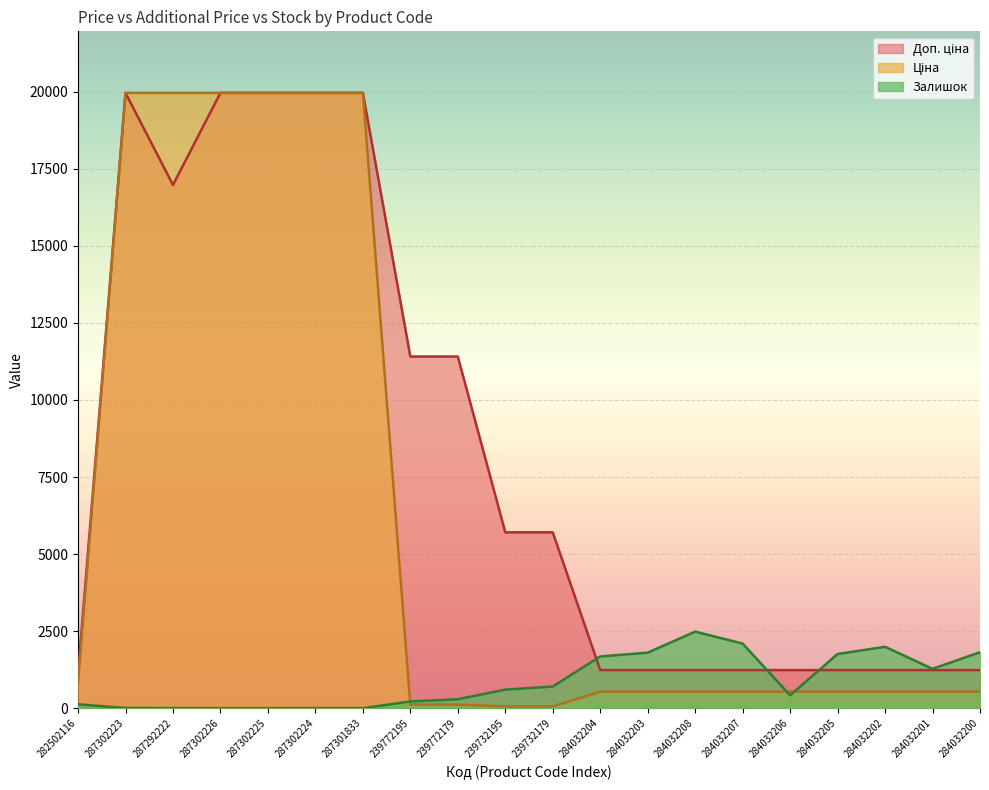

Which series has the widest spread of values?

Ціна